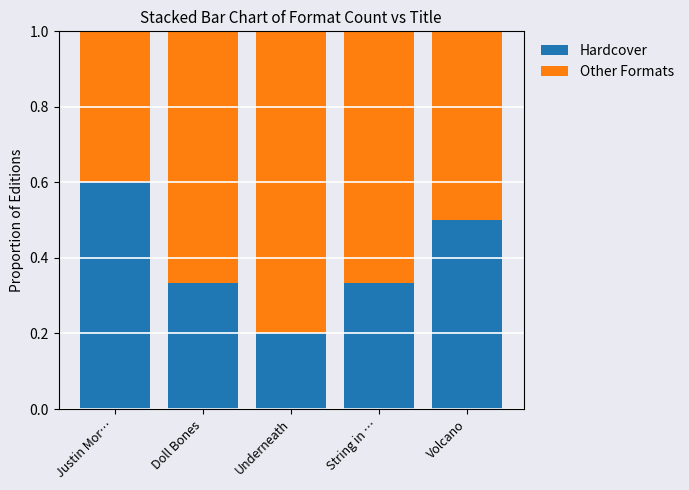

Which category has the lowest value in the Hardcover series?

Underneath